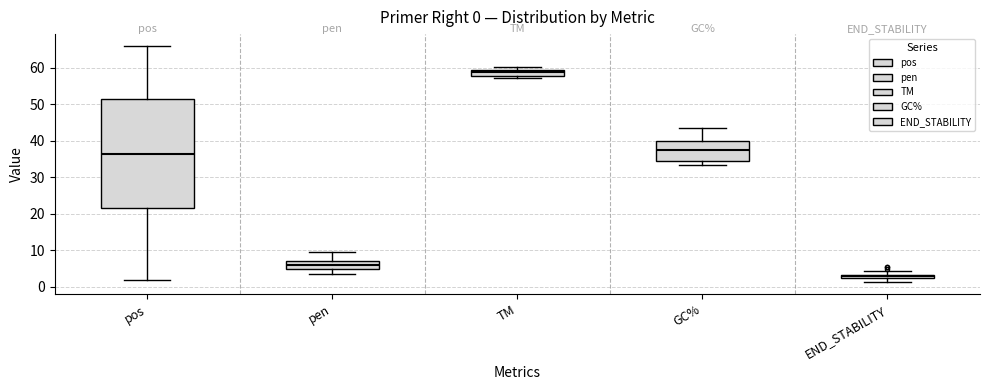

Which box has the highest median line?

TM